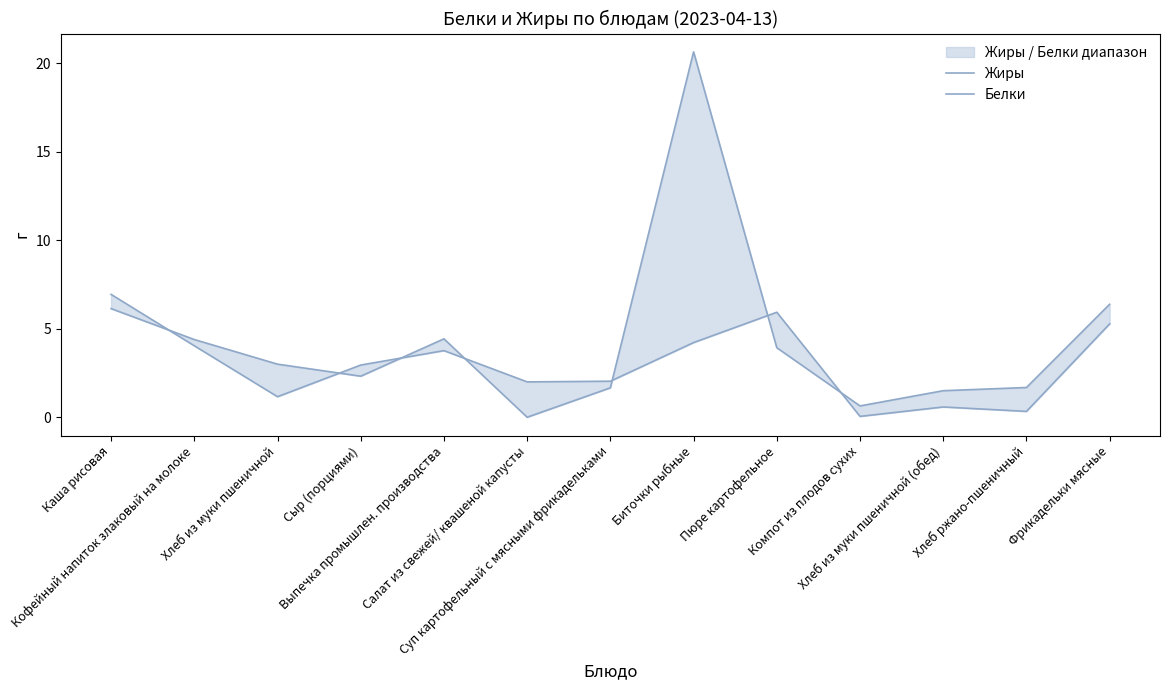

What is the sum of the Жиры values at Каша рисовая and Пюре картофельное?

12.9